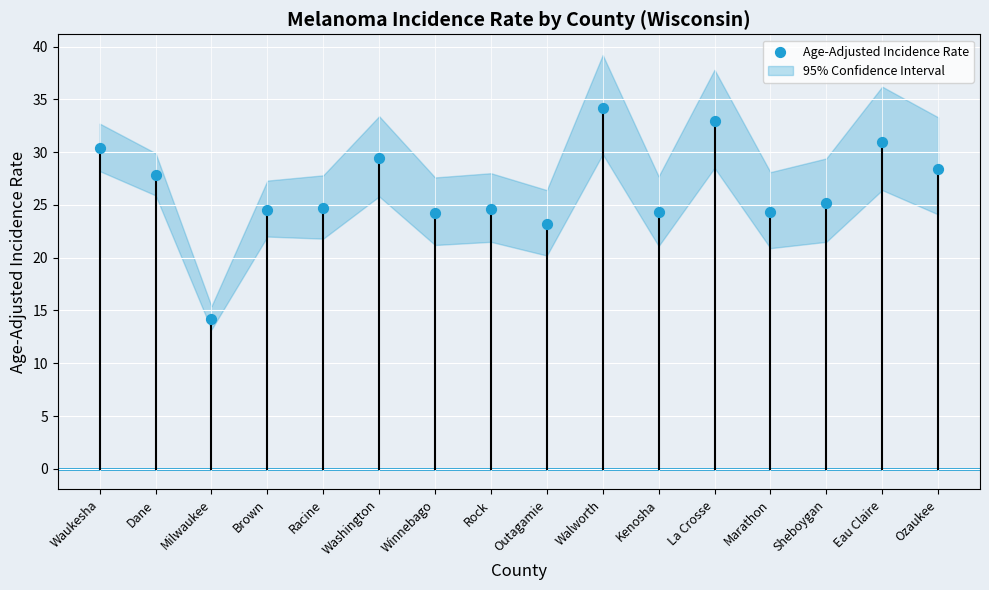

What is the range of Y values (max minus min)?

20.0